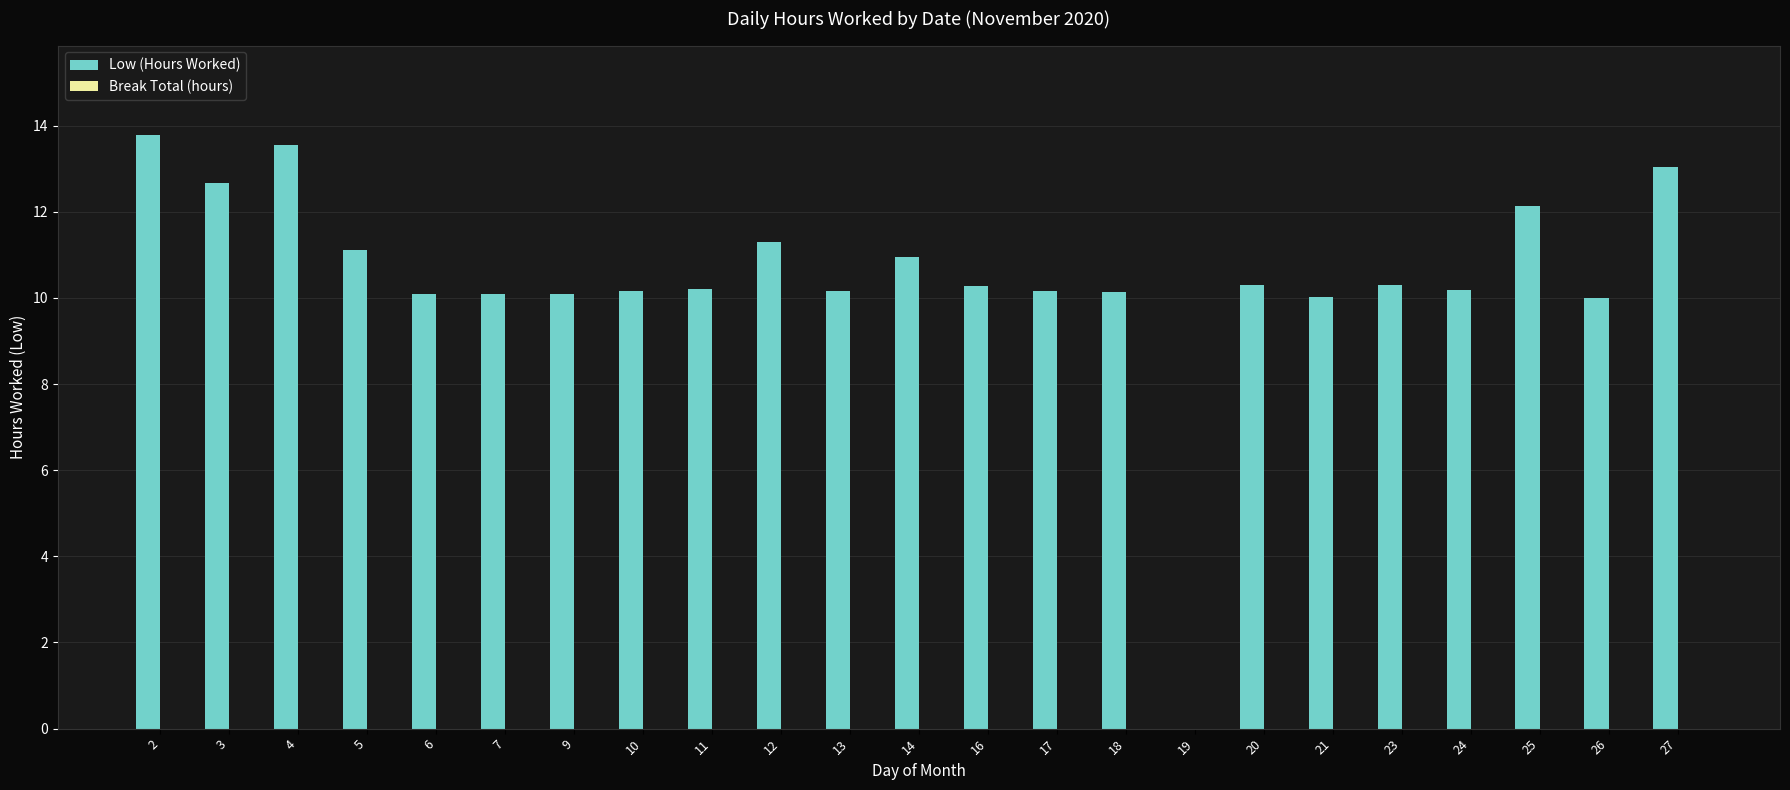

What is the ratio of the value at 10 to the value at 9?

1.0